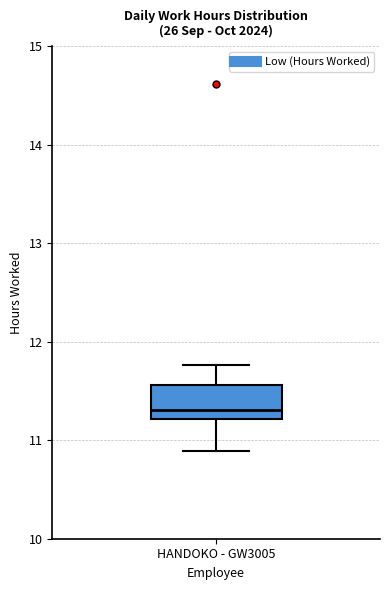

Where is the upper edge of the box for HANDOKO - GW3005 on the y-axis? The values are not printed on the chart, so give them approximately, as read against the axis.

11.6